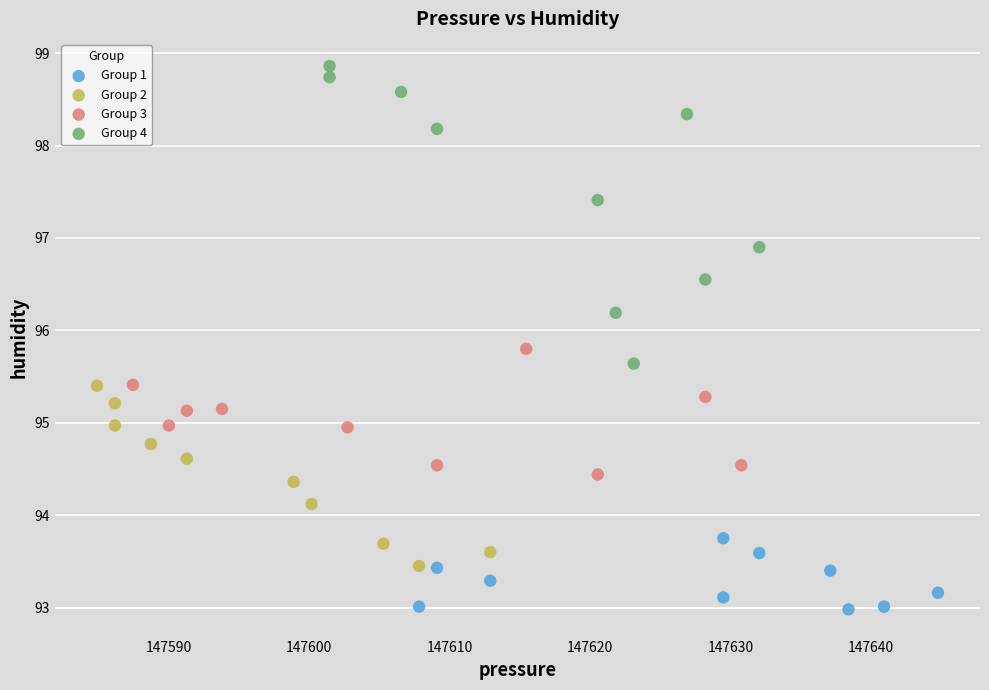

Which series has the widest spread of Y values?

Group 4